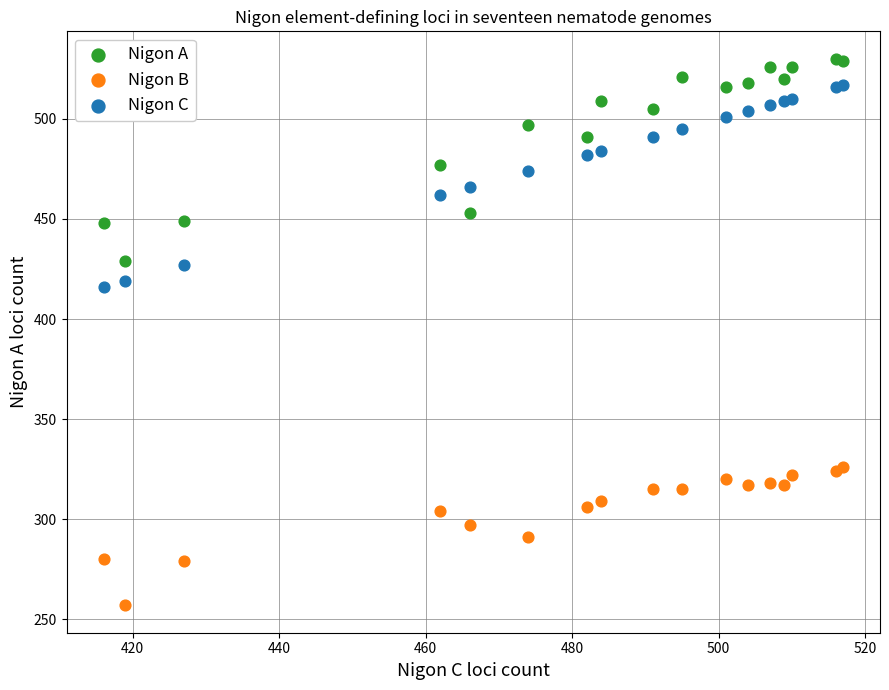

Which series reaches the minimum Y coordinate?

Nigon B